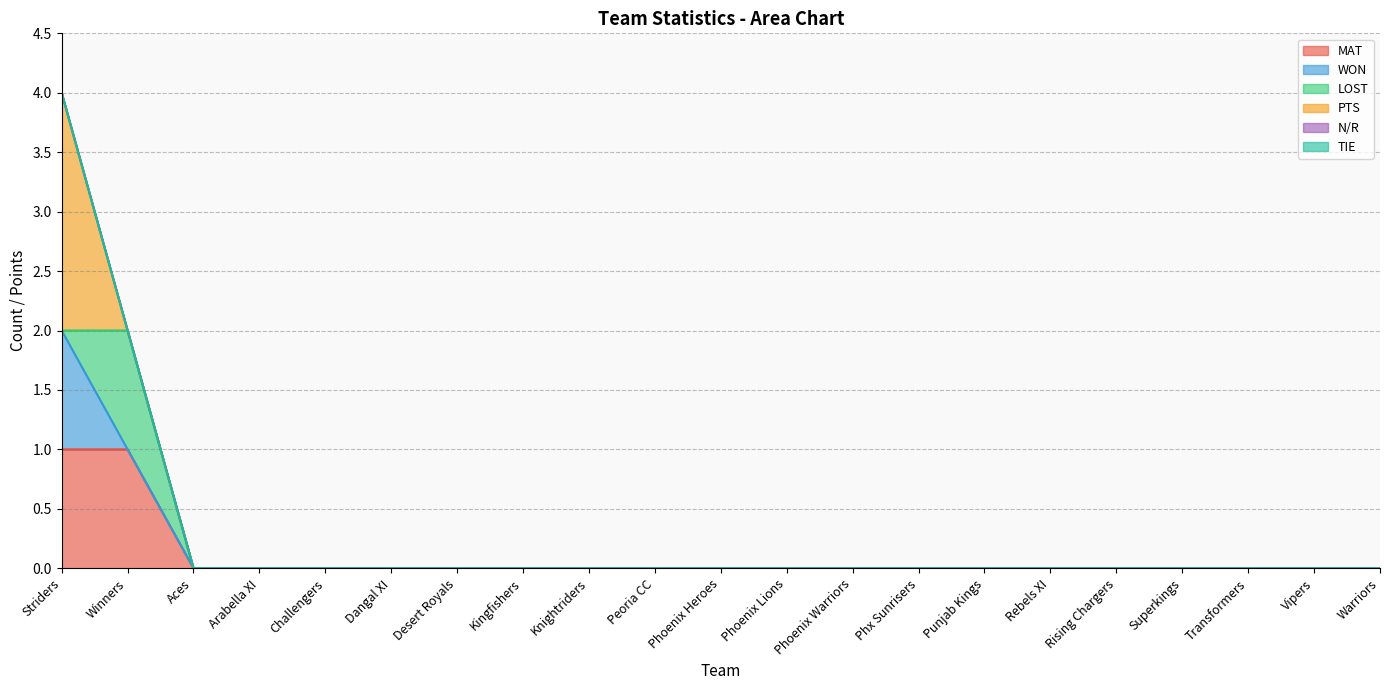

True or false: WON has more than 1 points higher than both neighbors.

False